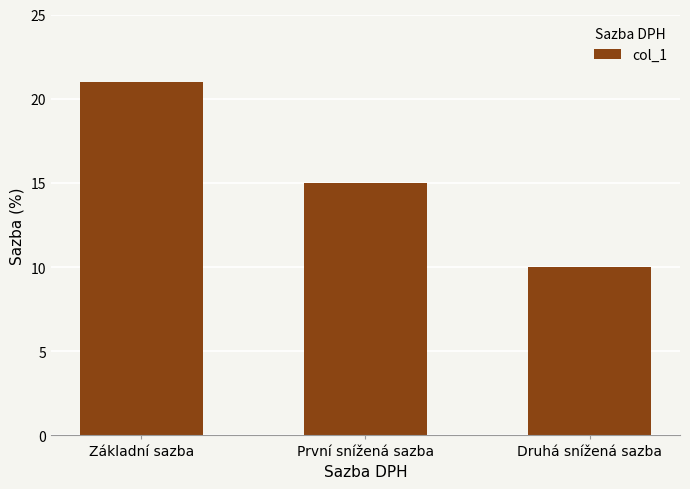

What is the ratio of the value at Druhá snížená sazba to the value at Základní sazba?

0.5